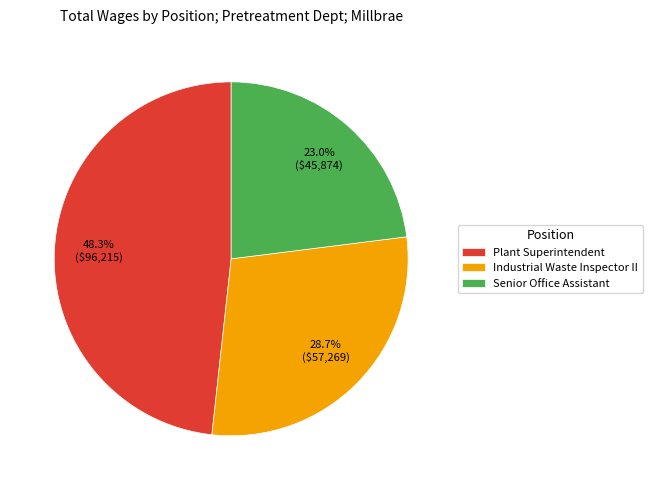

Approximately how many times larger is the value at Industrial Waste Inspector II compared to Senior Office Assistant?

1.2